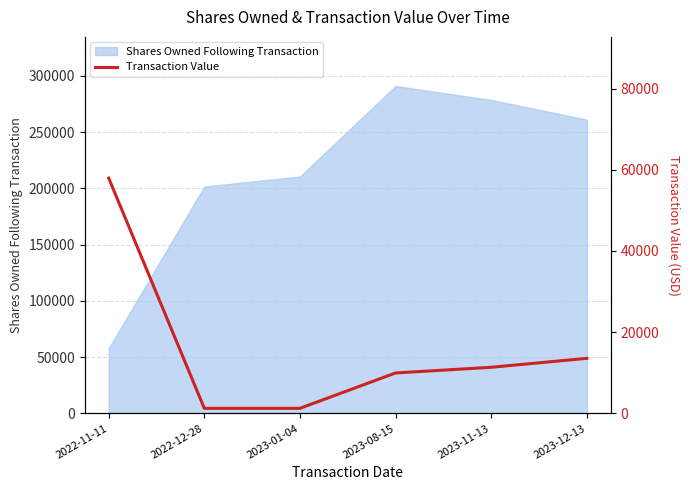

At which label does the data first exceed 11353?

2022-11-11